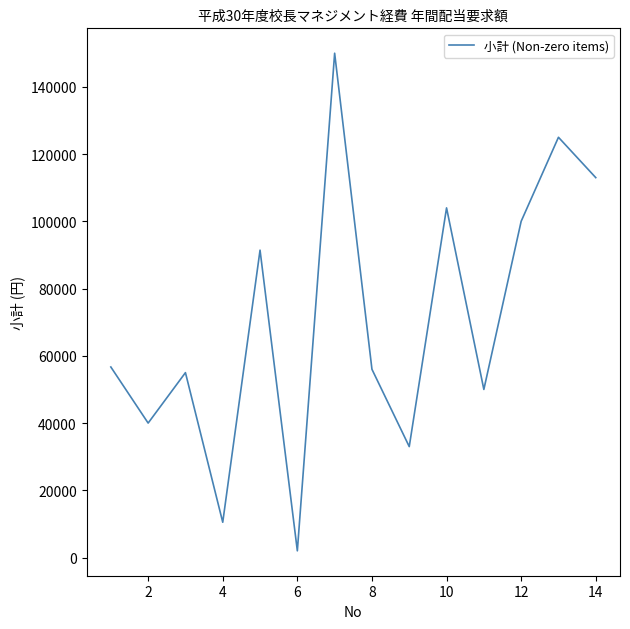

What is the difference between the maximum and minimum values?

148000